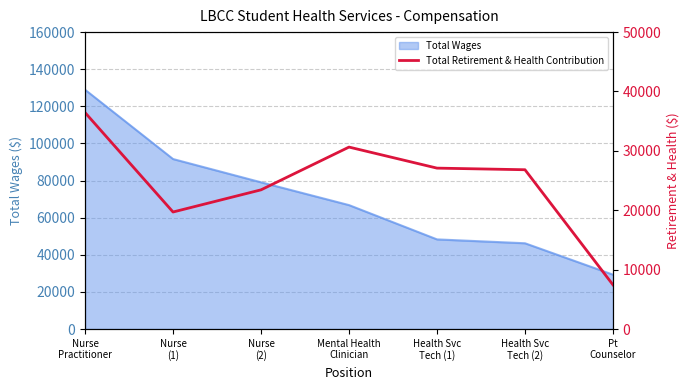

What is the lowest value of the Total Wages series?

29292